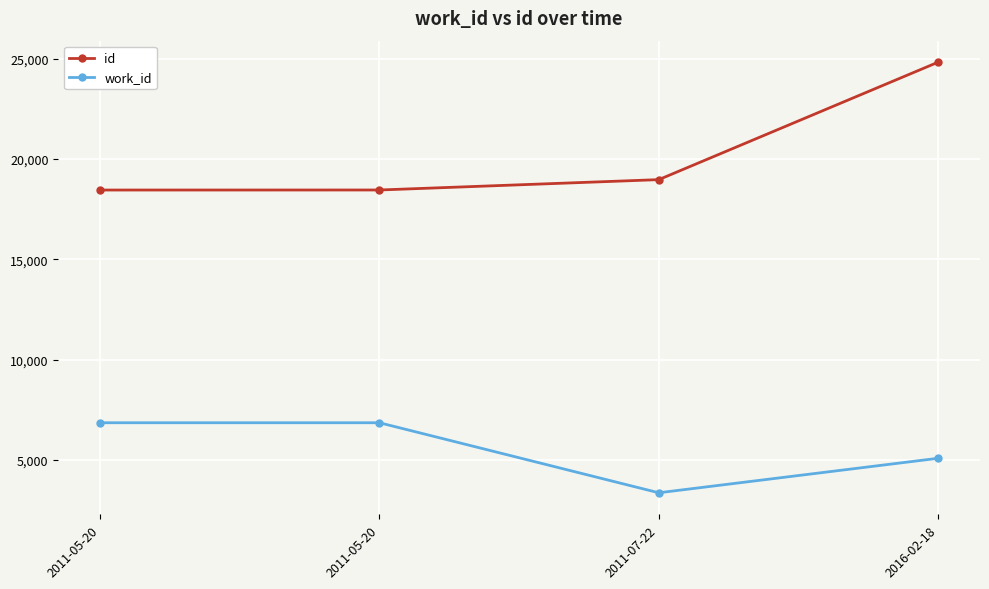

Count the number of data series in this chart.

2